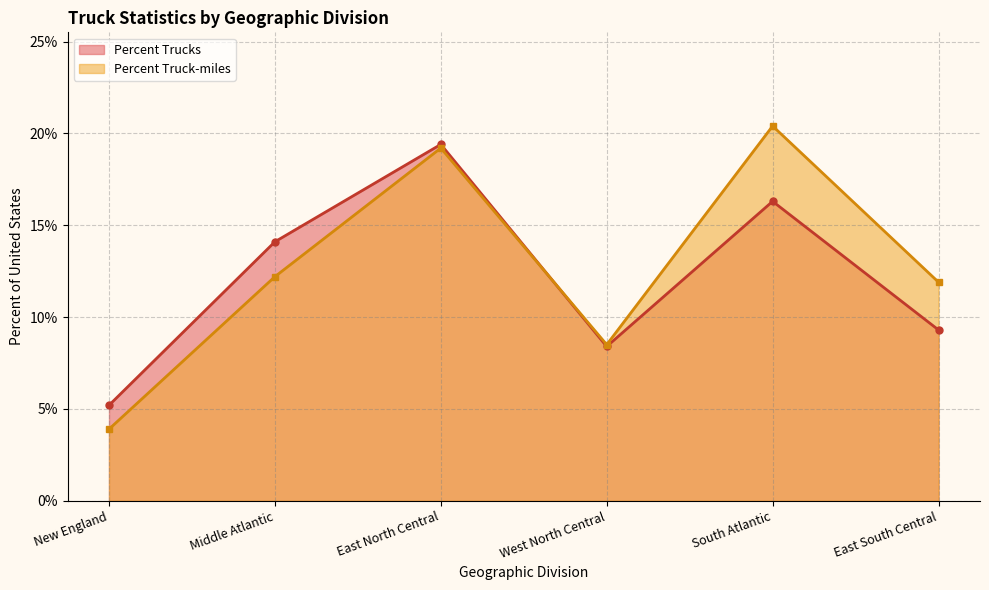

What is the minimum value for Percent Trucks?

5.2